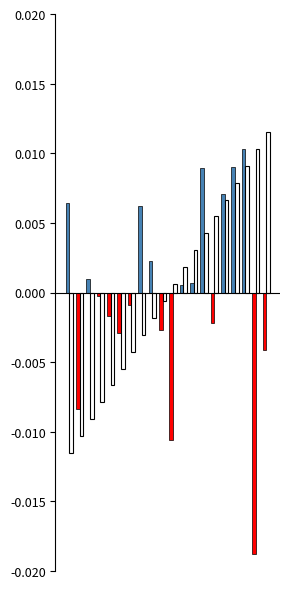

Count the number of data series in this chart.

2